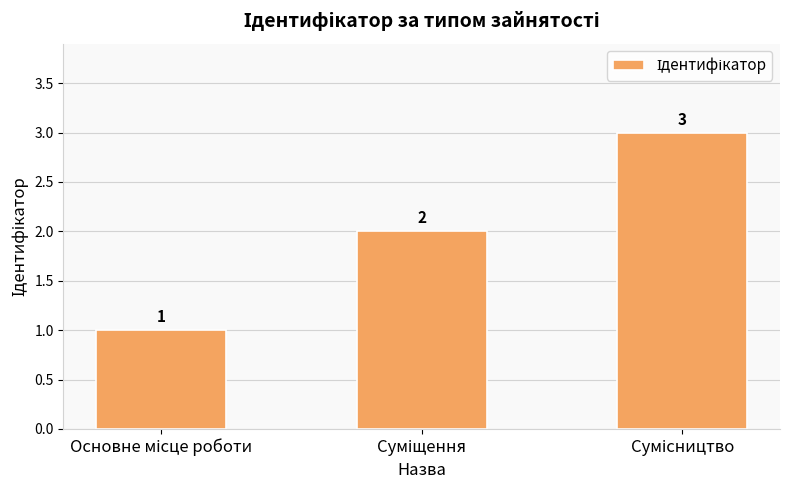

Reading left to right, what are all the values shown in this chart?

1	2	3